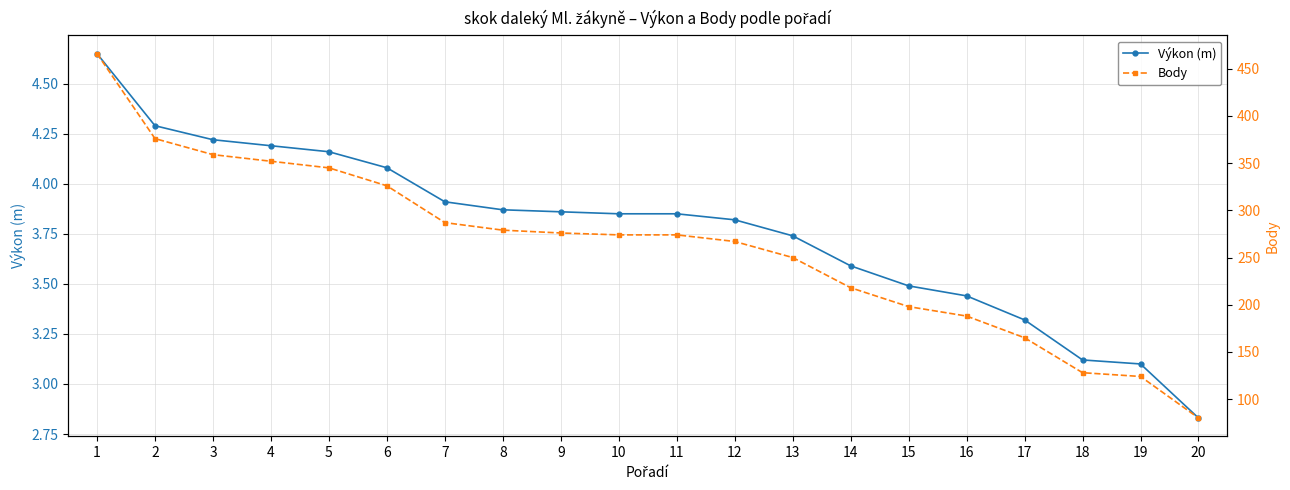

The value of Výkon (m) at 15 is 5.3. True or false?

False